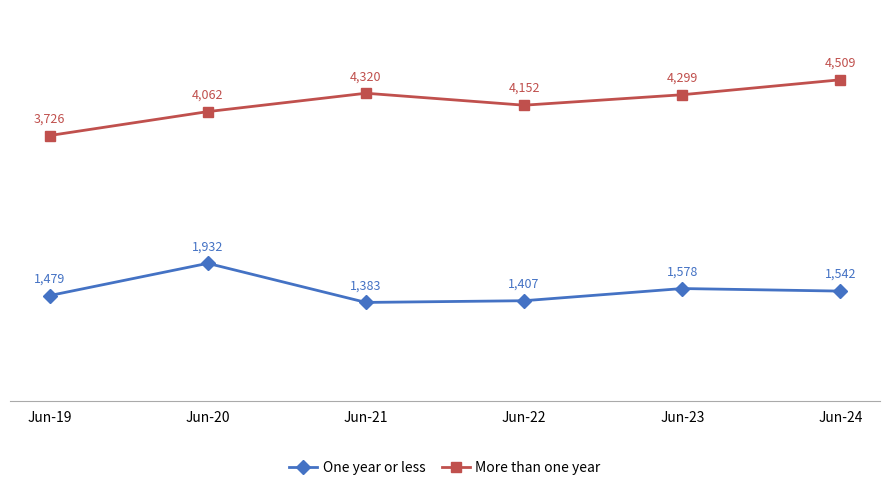

What is the value of the More than one year point at the 6th from the left?

4509